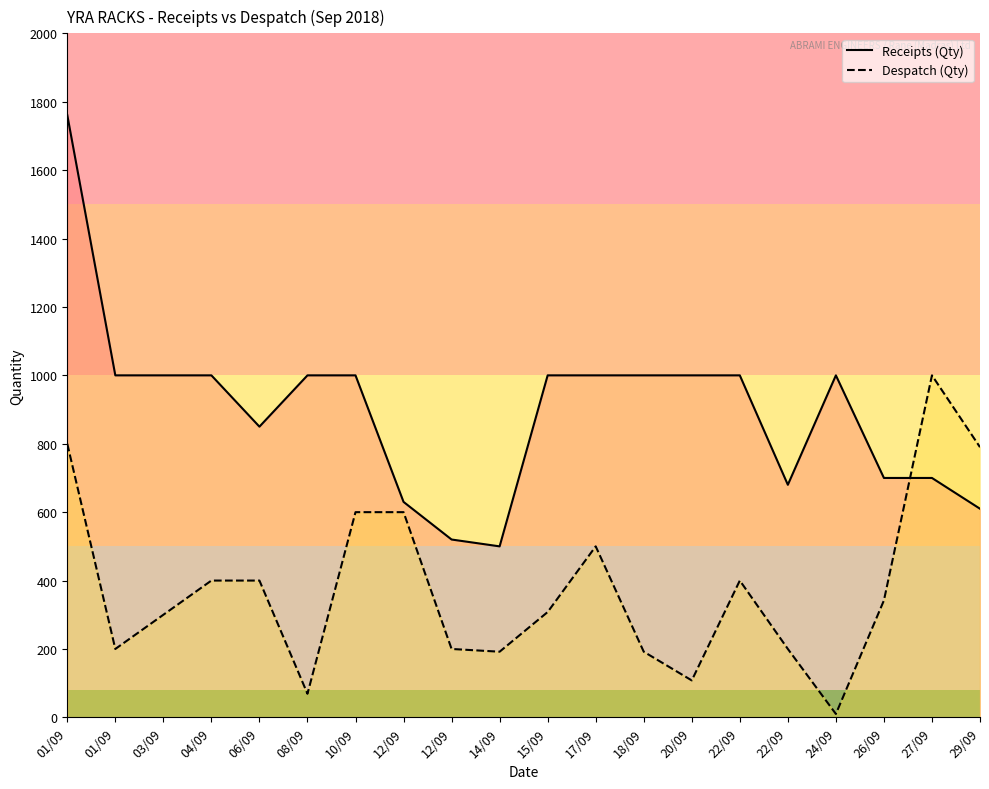

Is this an area chart (filled region under the line)?

No